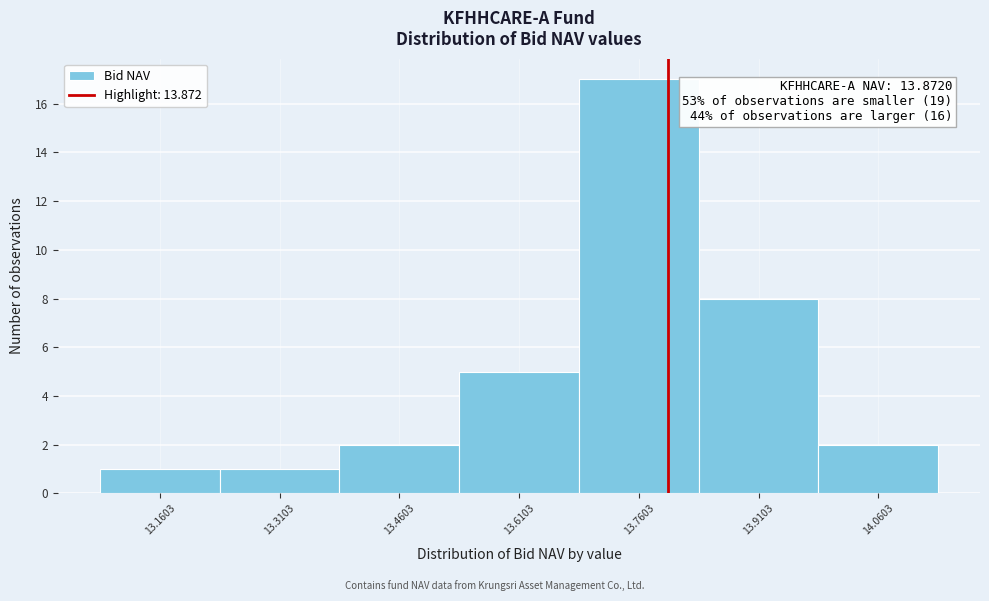

Reading right to left, what are all the values shown in this chart?

14.0603=2	13.9103=8	13.7603=17	13.6103=5	13.4603=2	13.3103=1	13.1603=1